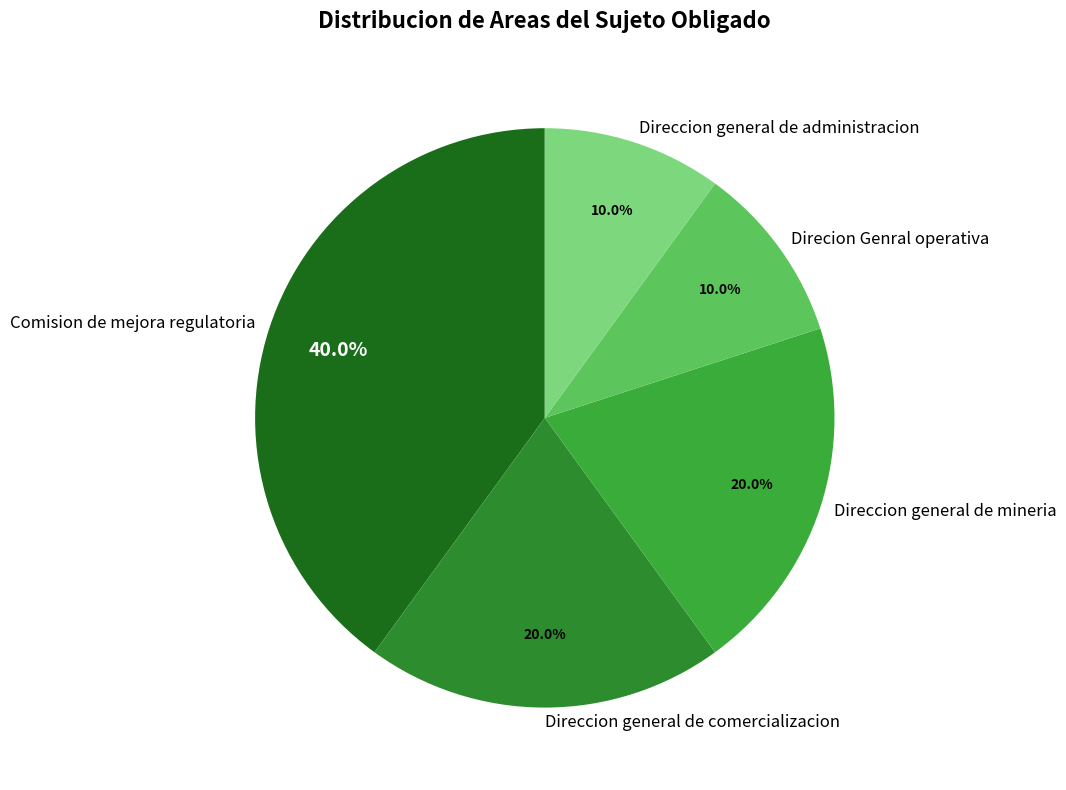

Is it true that Direccion general de mineria is 8% of the pie?

False